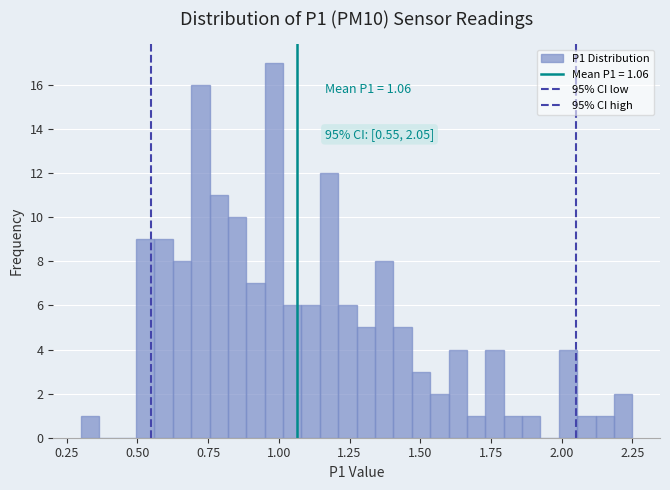

Around what value on the x-axis is the tallest bar? Give the approximate position of its centre, as read against the axis.

1.00